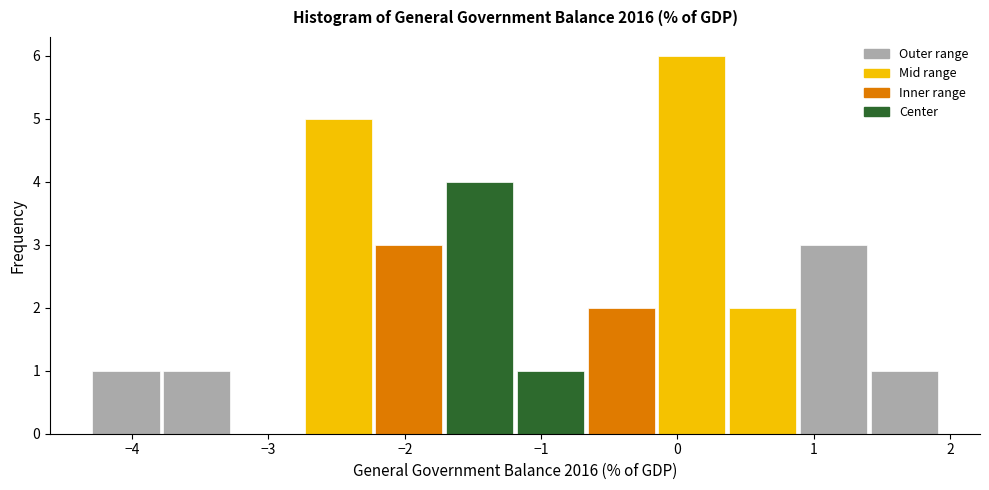

What is the height of the bar covering -2.2 to -1.7 on the x-axis? Neither the bar edges nor the heights are printed on the chart, so give them approximately, as read against the axes.

3